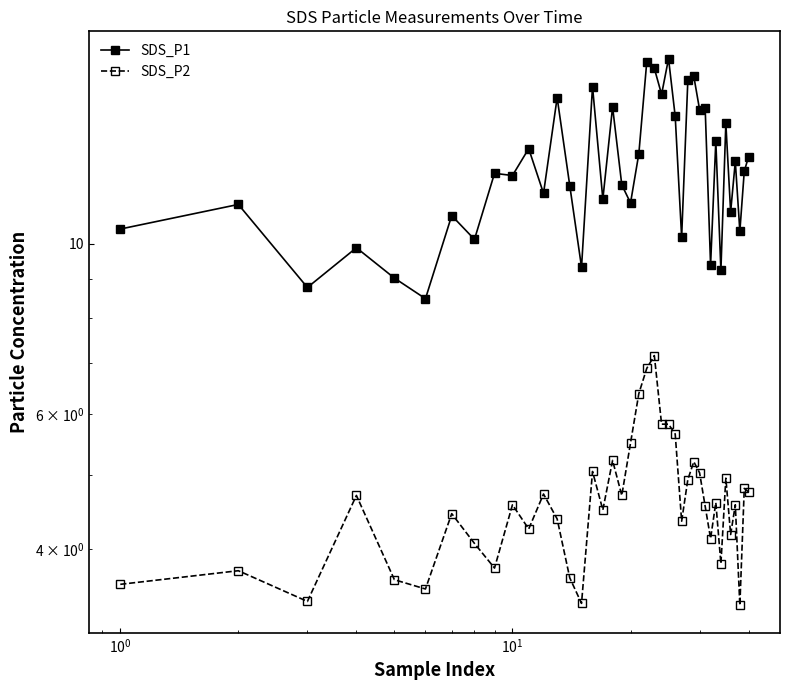

True or false: SDS_P1 and SDS_P2 cross at least once.

False